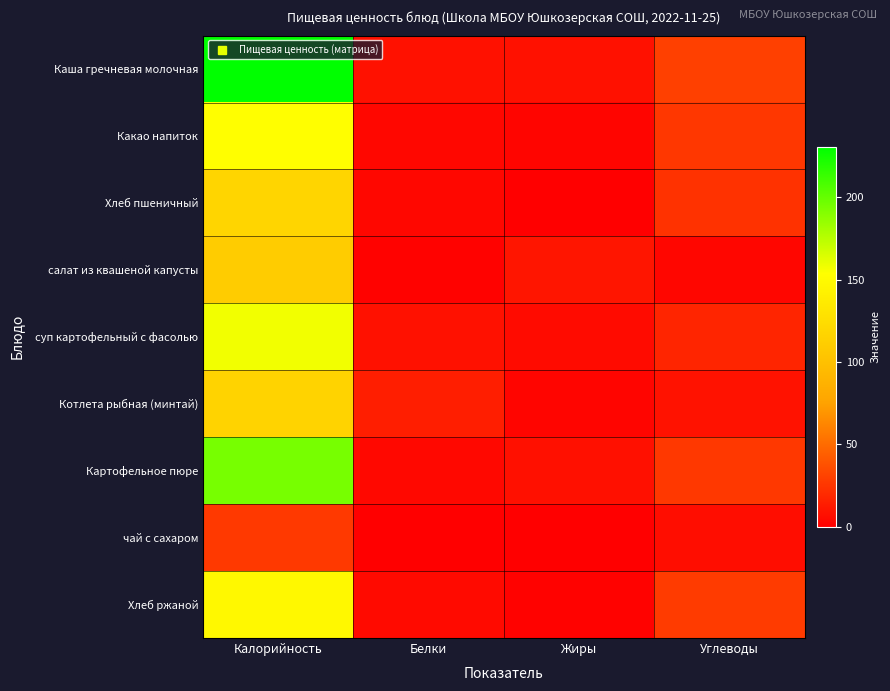

Between Жиры and Белки, which is larger?

Жиры